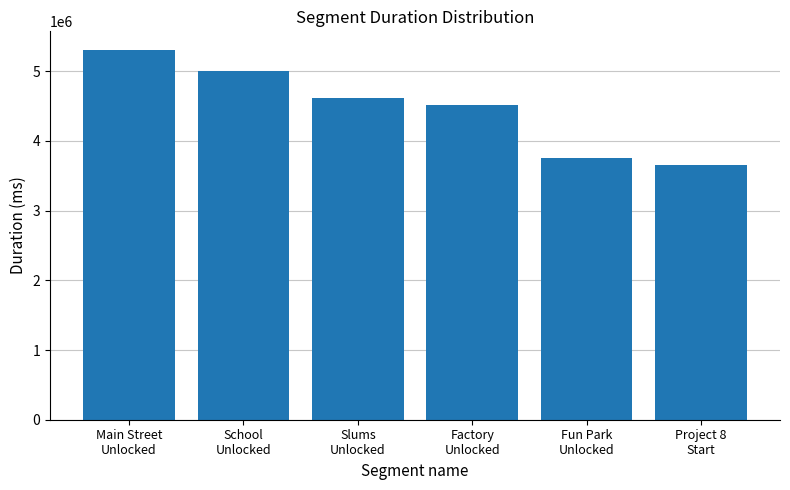

Which label corresponds to the largest value in the chart?

Main Street
Unlocked